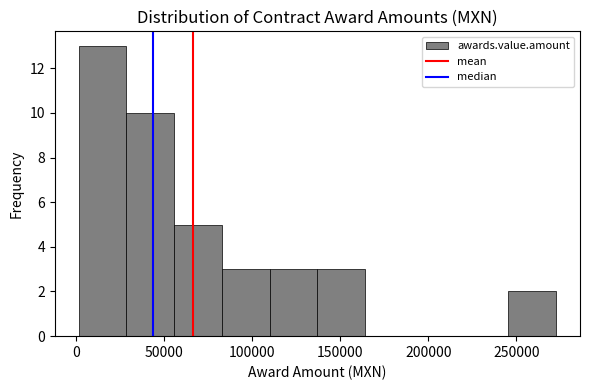

Over which range of the x-axis is the bar tallest?

0 to 30000